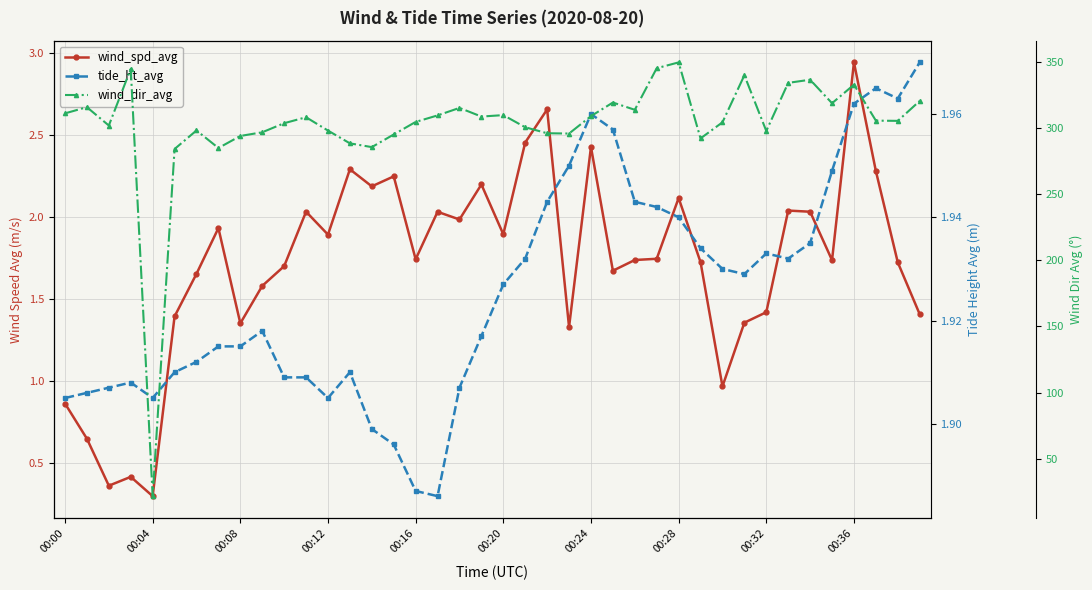

What is the label of the 22nd point from the left?

21